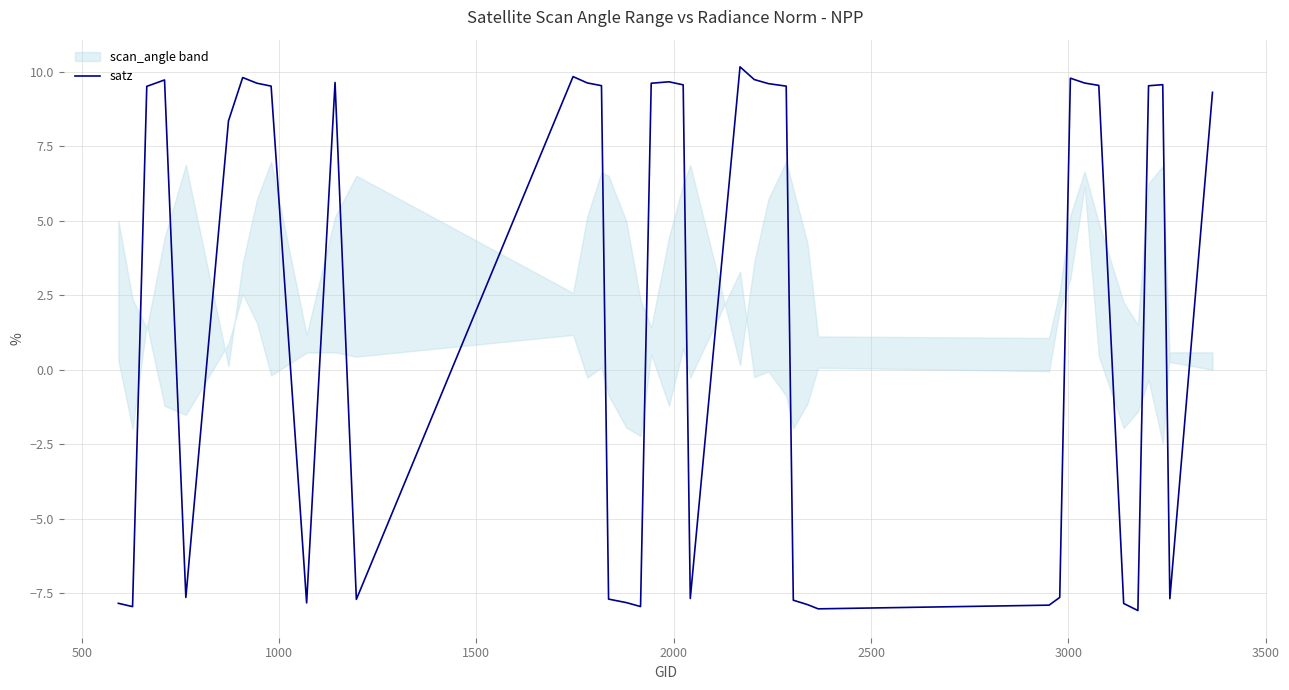

How many data points are less than 9?

18